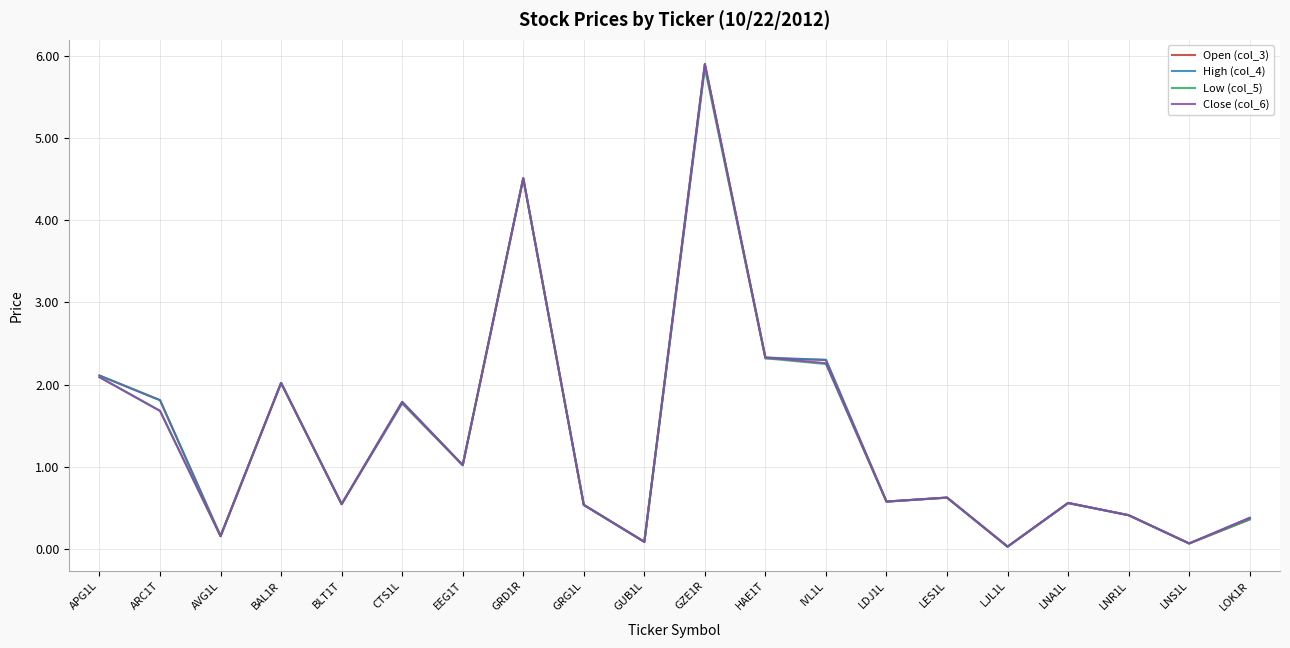

What is the highest value of the Open (col_3) series?

5.9